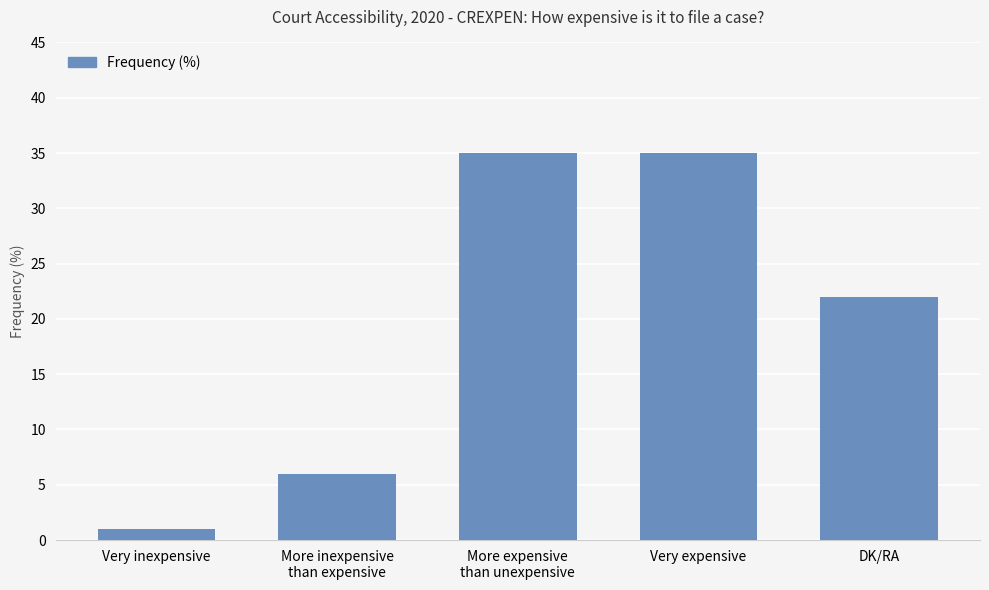

What is the label of the 1st bar from the left?

Very inexpensive